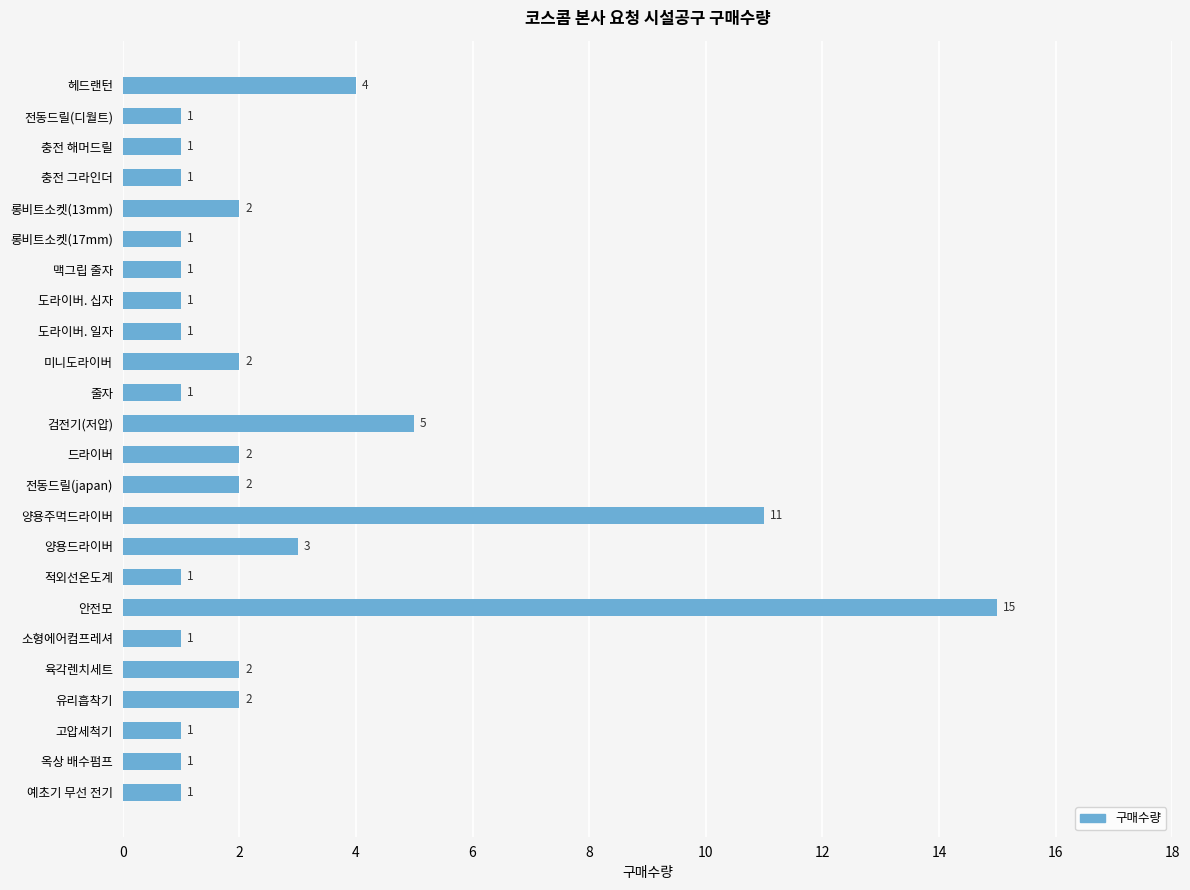

Approximately how many times larger is the value at 도라이버. 일자 compared to 고압세척기?

1.0